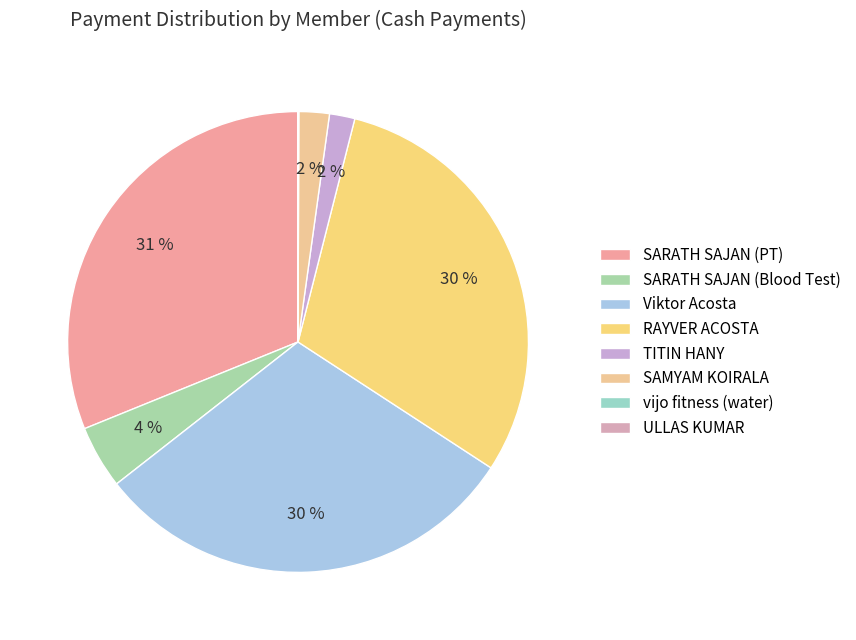

How many segments does this pie chart have?

8